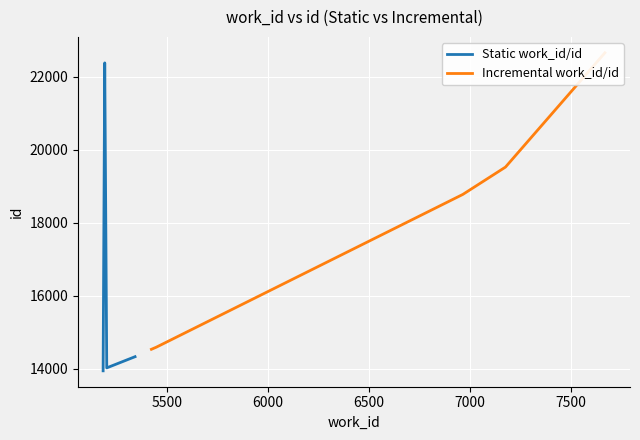

True or false: Static work_id/id has more than 1 points higher than both neighbors.

False